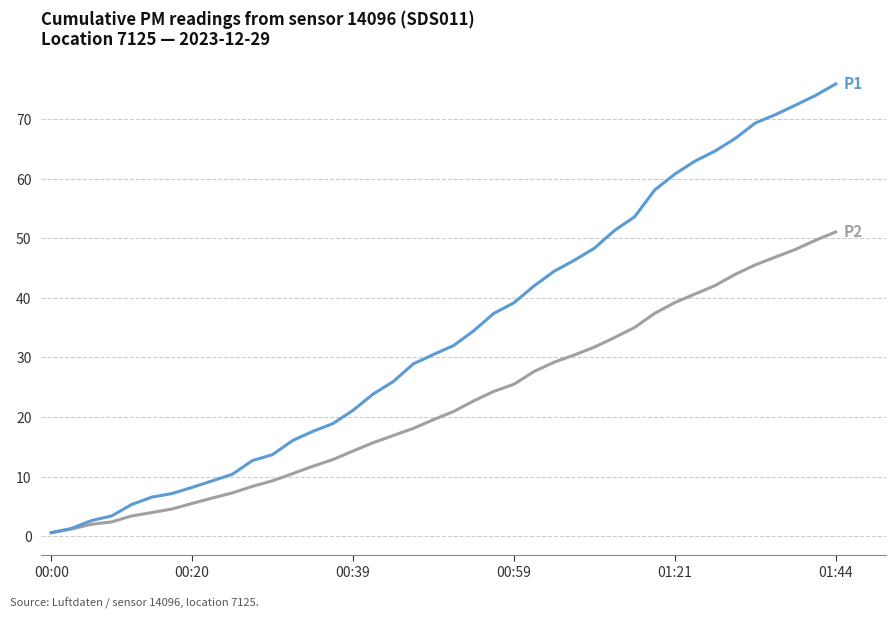

What is the maximum value shown in the chart?

75.9